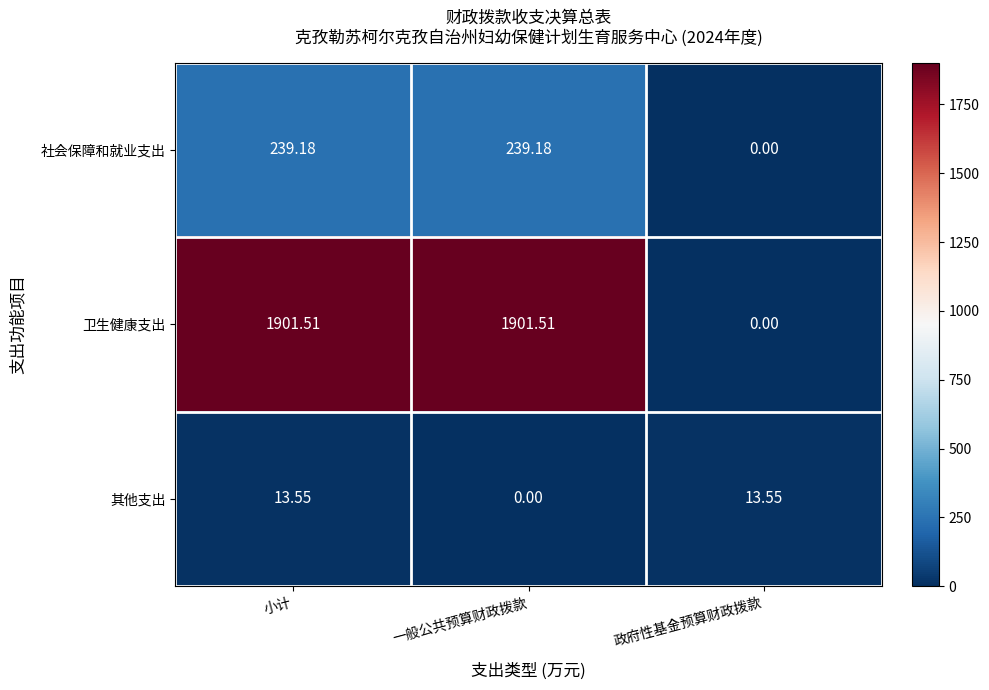

Which series changed the most between 小计 and 一般公共预算财政拨款?

其他支出